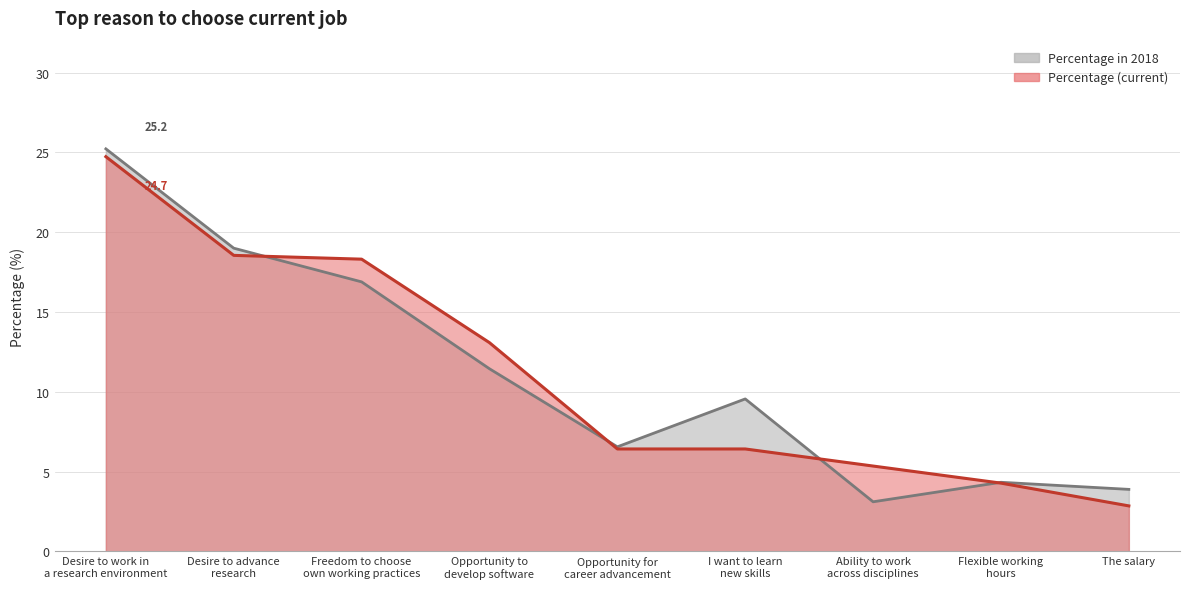

Reading right to left, transcribe all the data shown in this chart.

Percentage in 2018: The salary=3.9	Flexible working
hours=4.3	Ability to work
across disciplines=3.1	I want to learn
new skills=9.6	Opportunity for
career advancement=6.6	Opportunity to
develop software=11.4	Freedom to choose
own working practices=16.9	Desire to advance
research=19.0	Desire to work in
a research environment=25.2
Percentage: The salary=2.9	Flexible working
hours=4.3	Ability to work
across disciplines=5.4	I want to learn
new skills=6.4	Opportunity for
career advancement=6.4	Opportunity to
develop software=13.1	Freedom to choose
own working practices=18.3	Desire to advance
research=18.5	Desire to work in
a research environment=24.7